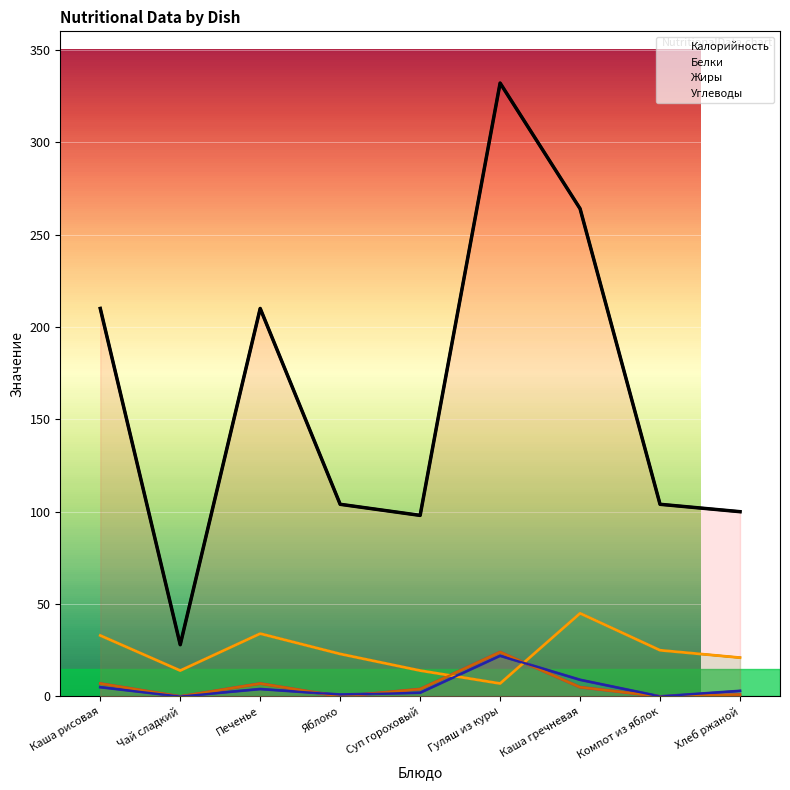

Reading left to right, extract all data points from this chart.

Калорийность: 210	28	210	104	98	332	264	104	100
Белки: 5	0	4	1	2	22	9	0	3
Жиры: 7	0	7	0	4	24	5	0	1
Углеводы: 33	14	34	23	14	7	45	25	21